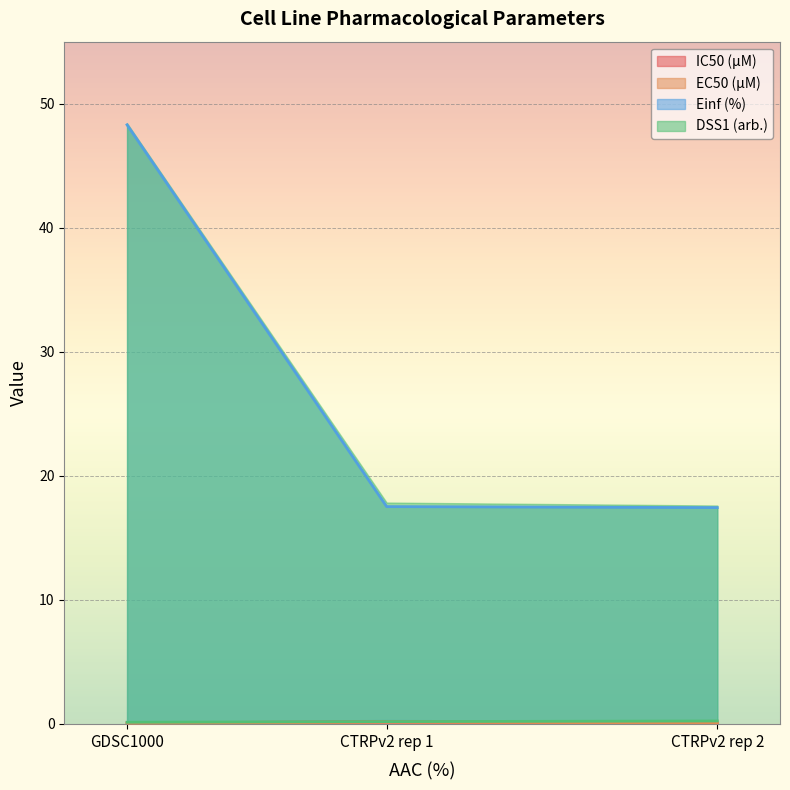

True or false: EC50 (µM) has a value of 0.2 at CTRPv2 rep 1.

False